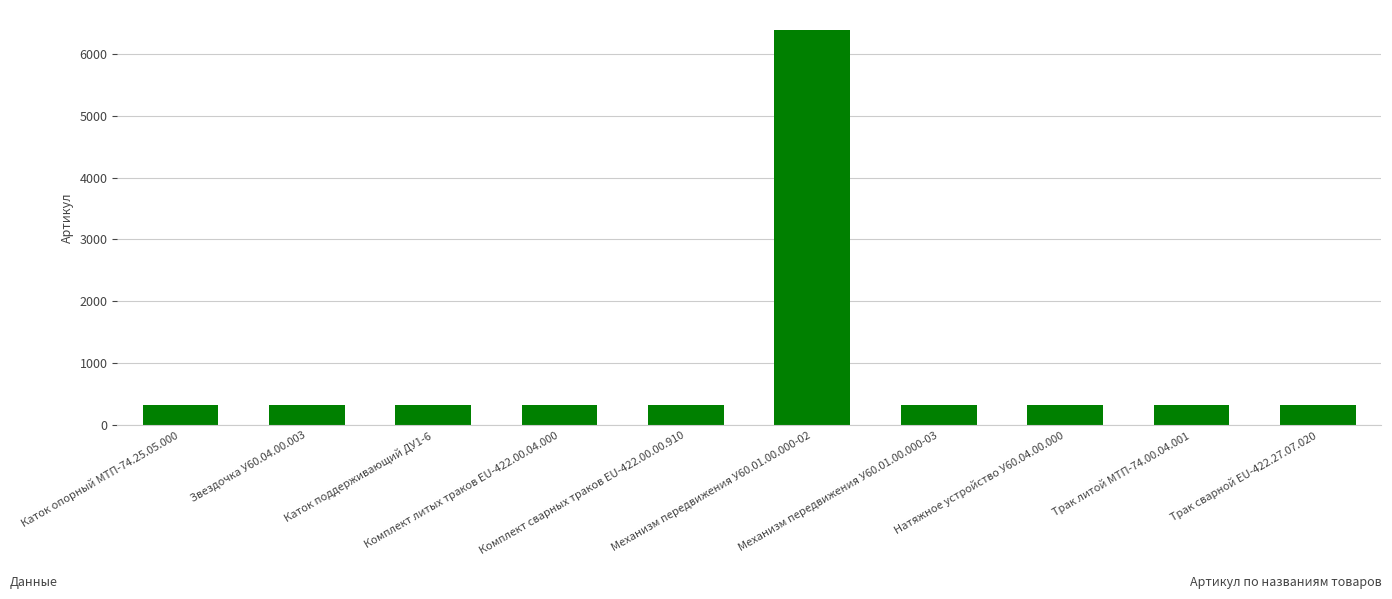

What is the ratio of the value at Натяжное устройство У60.04.00.000 to the value at Комплект литых траков EU-422.00.04.000?

1.0